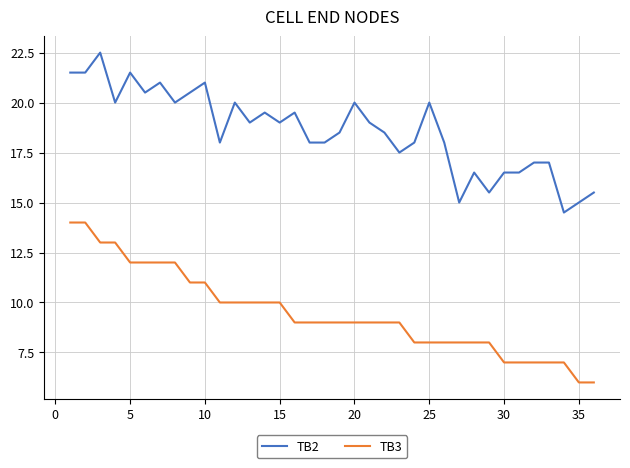

What is the minimum value for TB2?

14.5